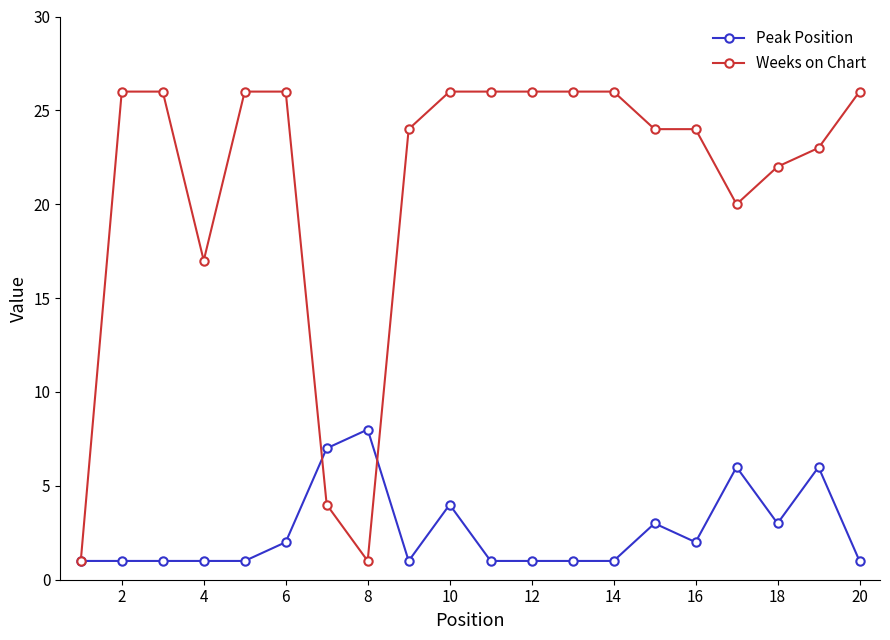

Which series has the largest total across all categories?

Weeks on Chart